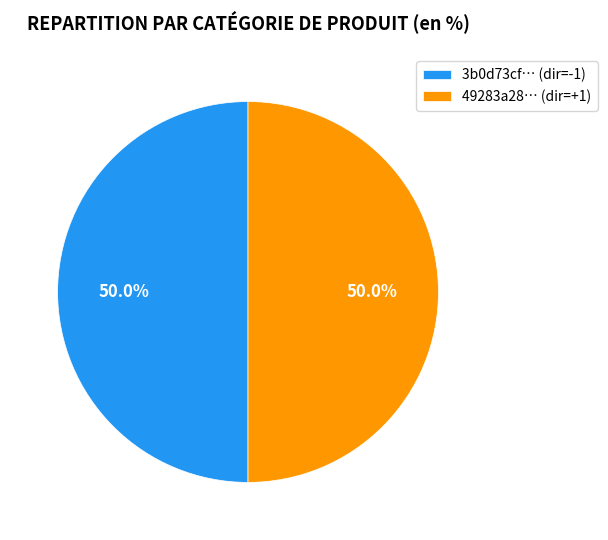

What percentage is NOT represented by 49283a28… (dir=+1)?

50.0%